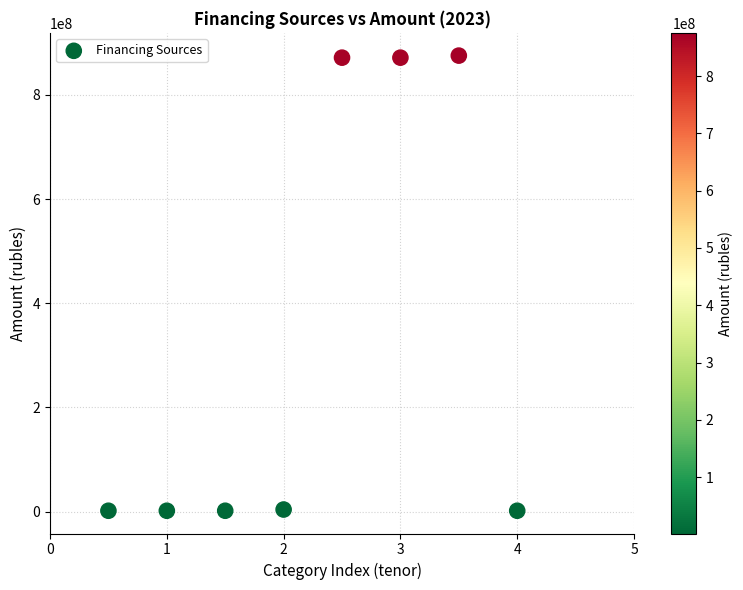

What is the average Y value?

328613809.6